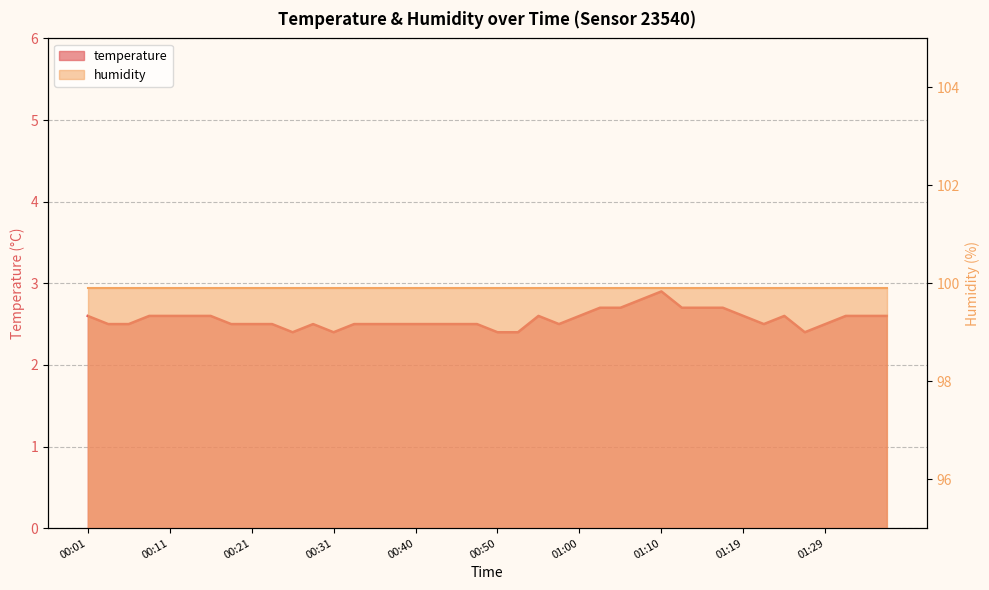

True or false: the data shows 2.5 at 00:21.

True